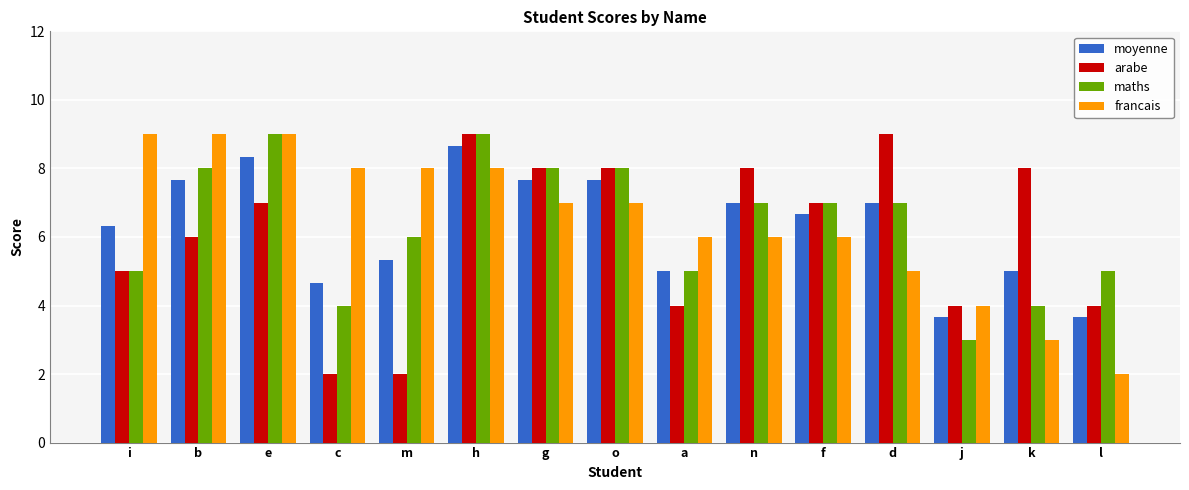

At m, list the series in order from largest to smallest.

francais, maths, moyenne, arabe